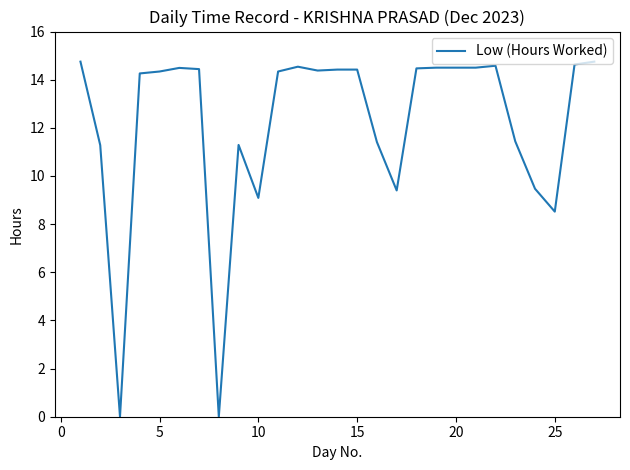

Is this an area chart (filled region under the line)?

No